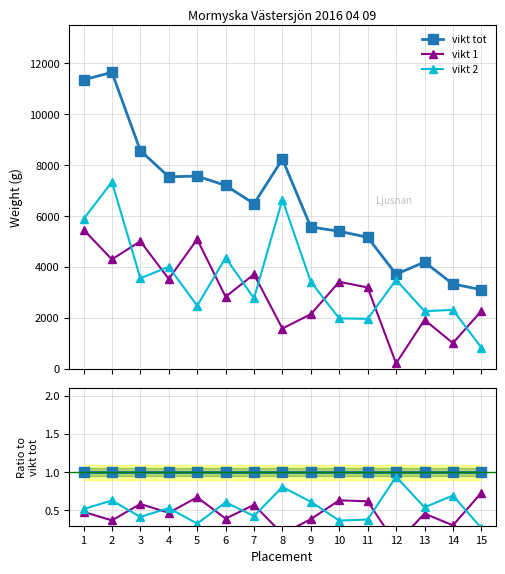

Count the number of categories in the chart.

15